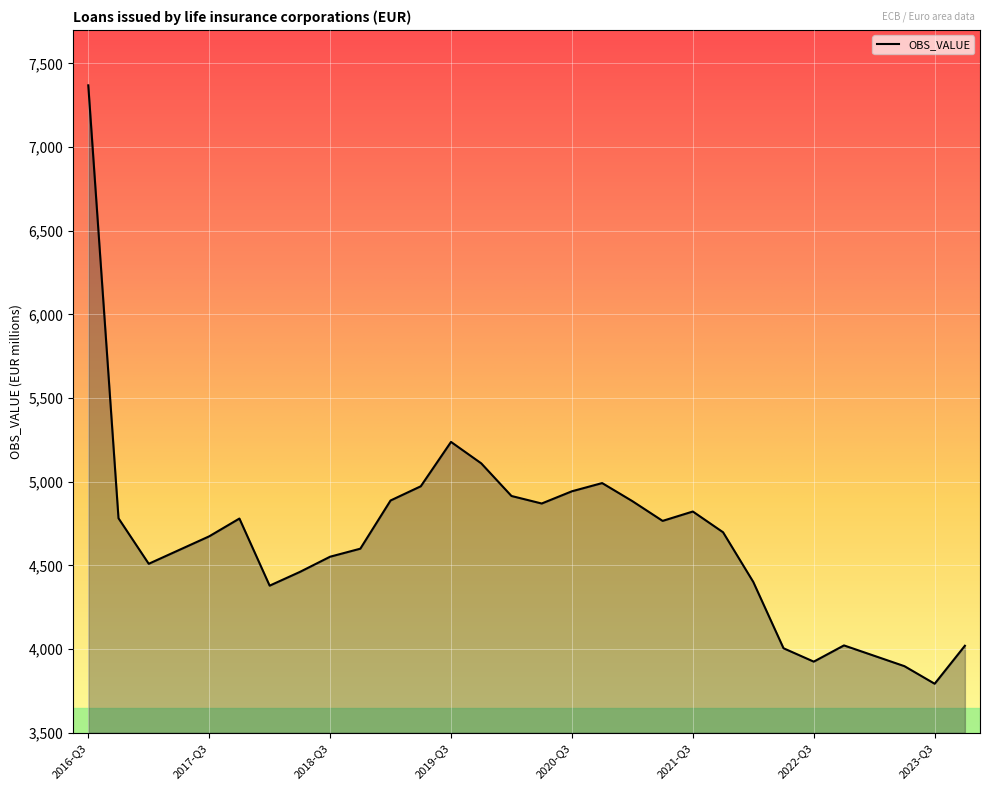

Does the chart have visible grid lines?

Yes